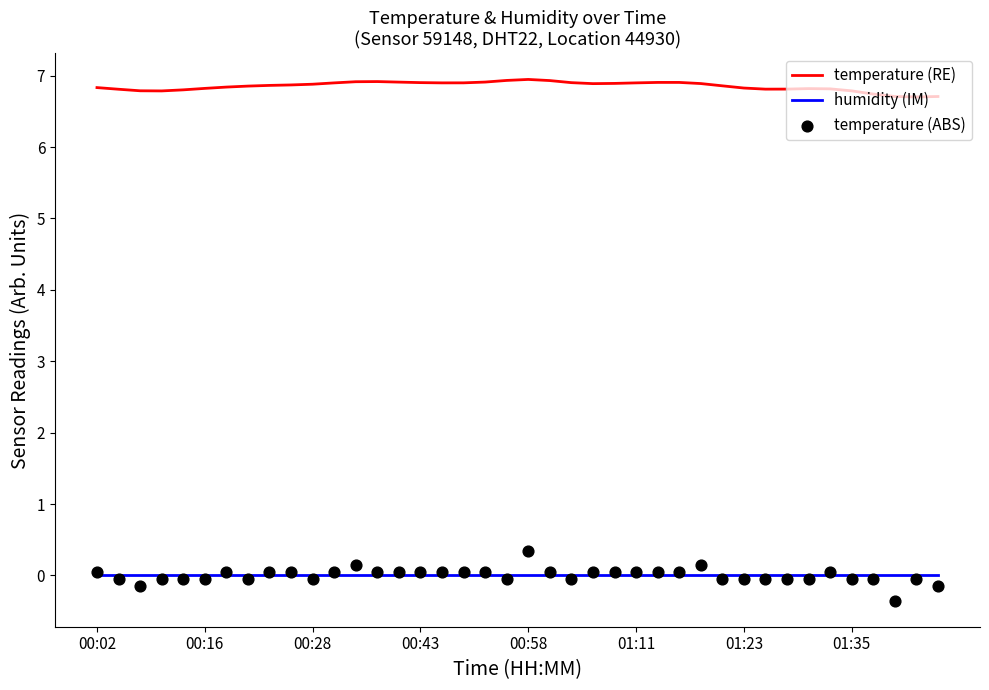

Which series has the largest total across all categories?

temperature (RE)